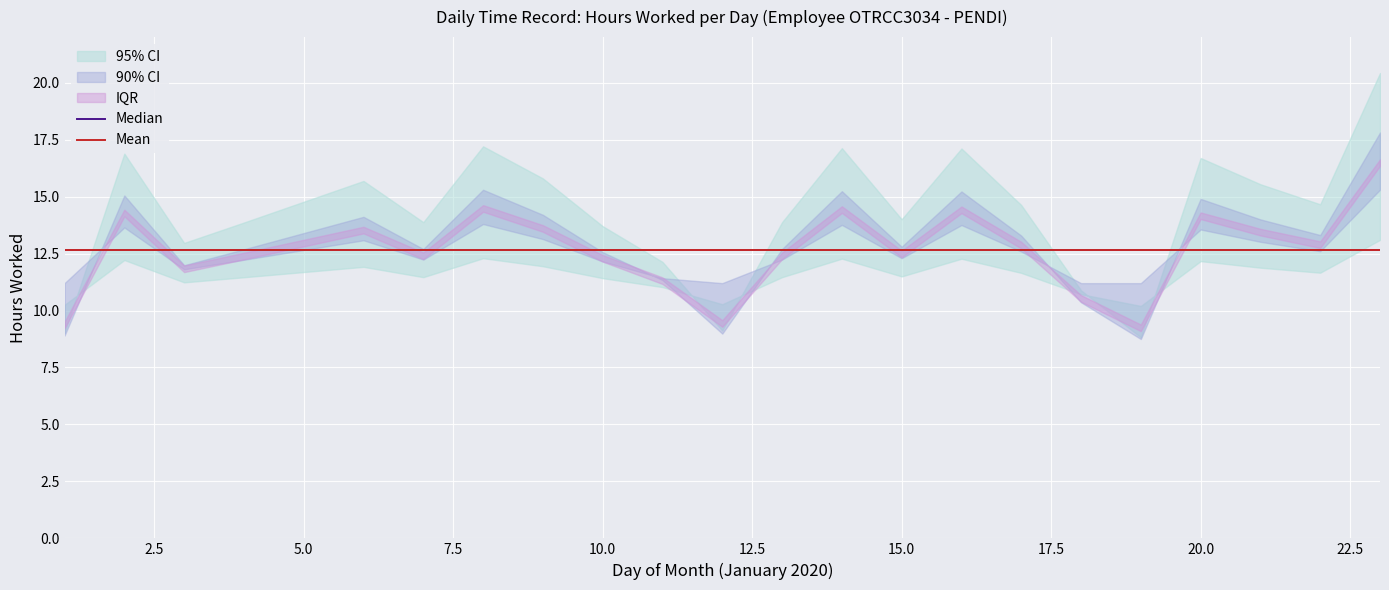

What is the highest value of the Mean series?

12.6